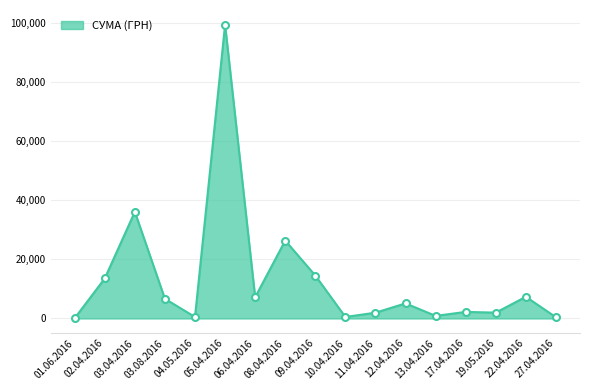

The value at 11.04.2016 is 1956.6. True or false?

True